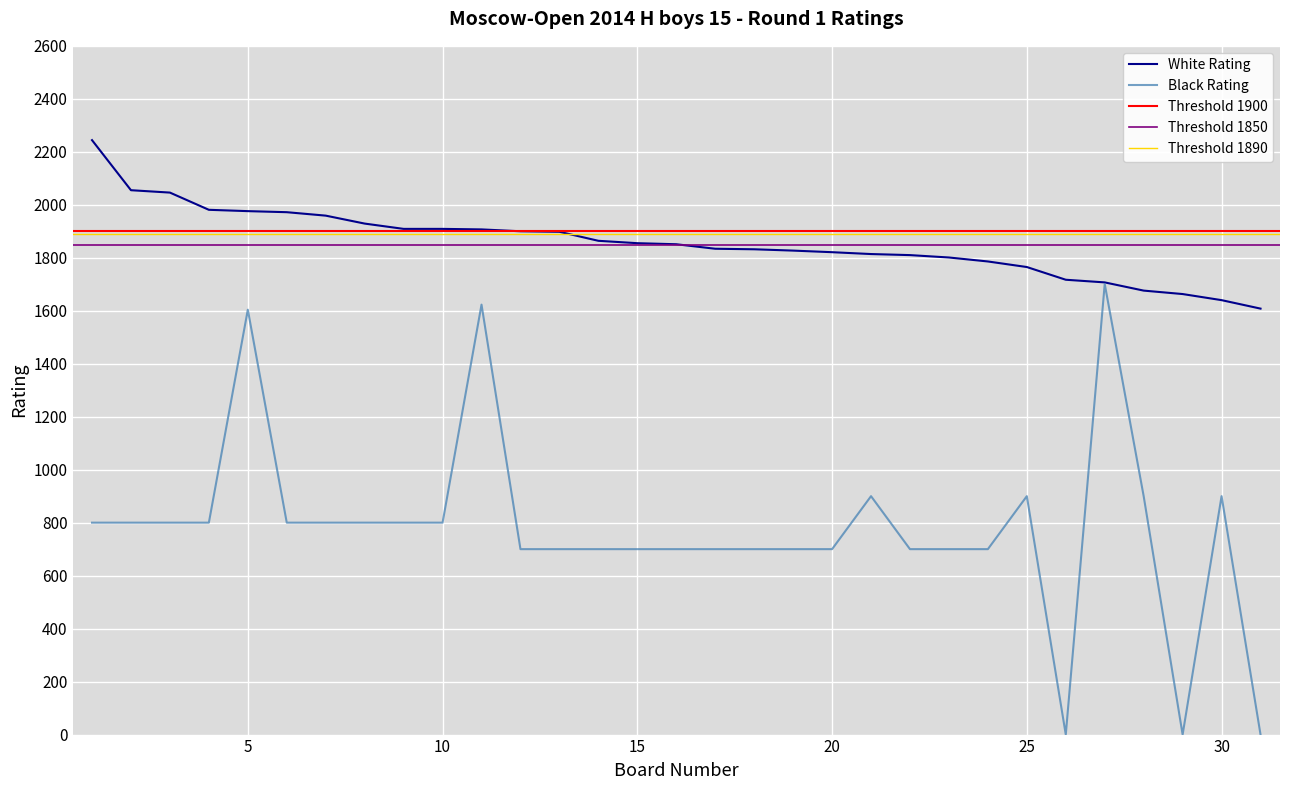

Which category has the highest value in the Black Rating series?

27